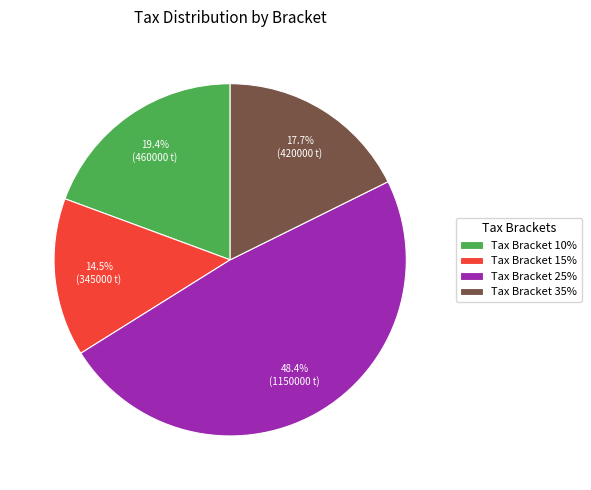

Do Tax Bracket 15% and Tax Bracket 10% together represent more than half of the pie?

No